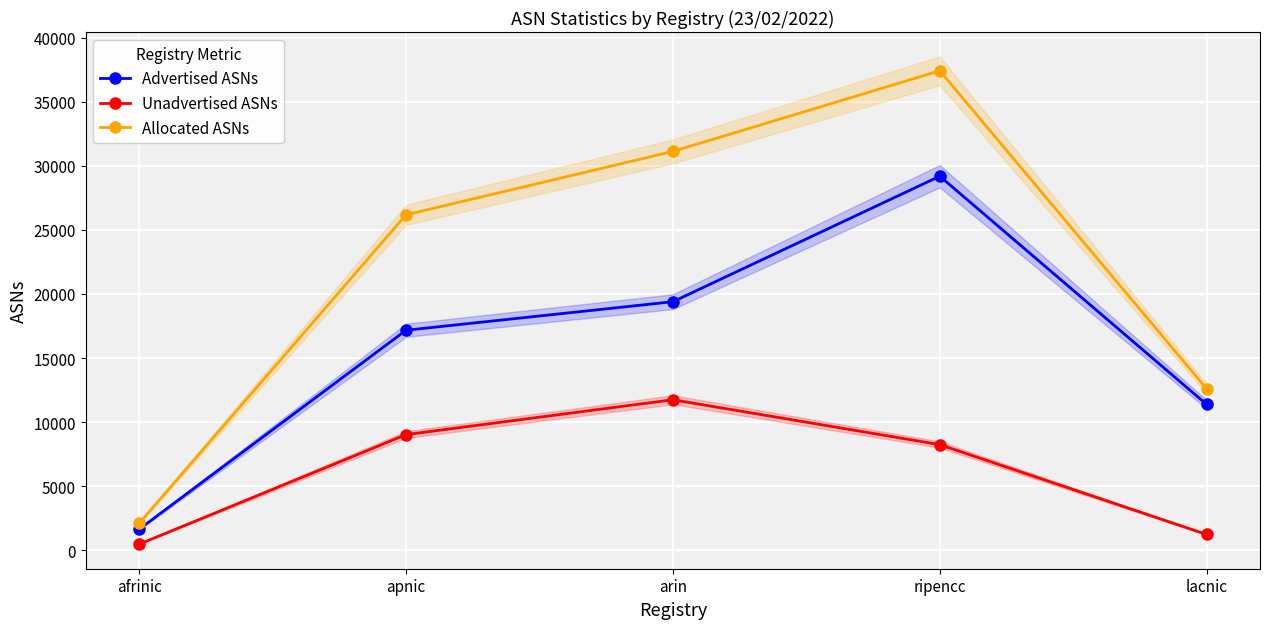

Which label corresponds to the largest value in the chart?

ripencc